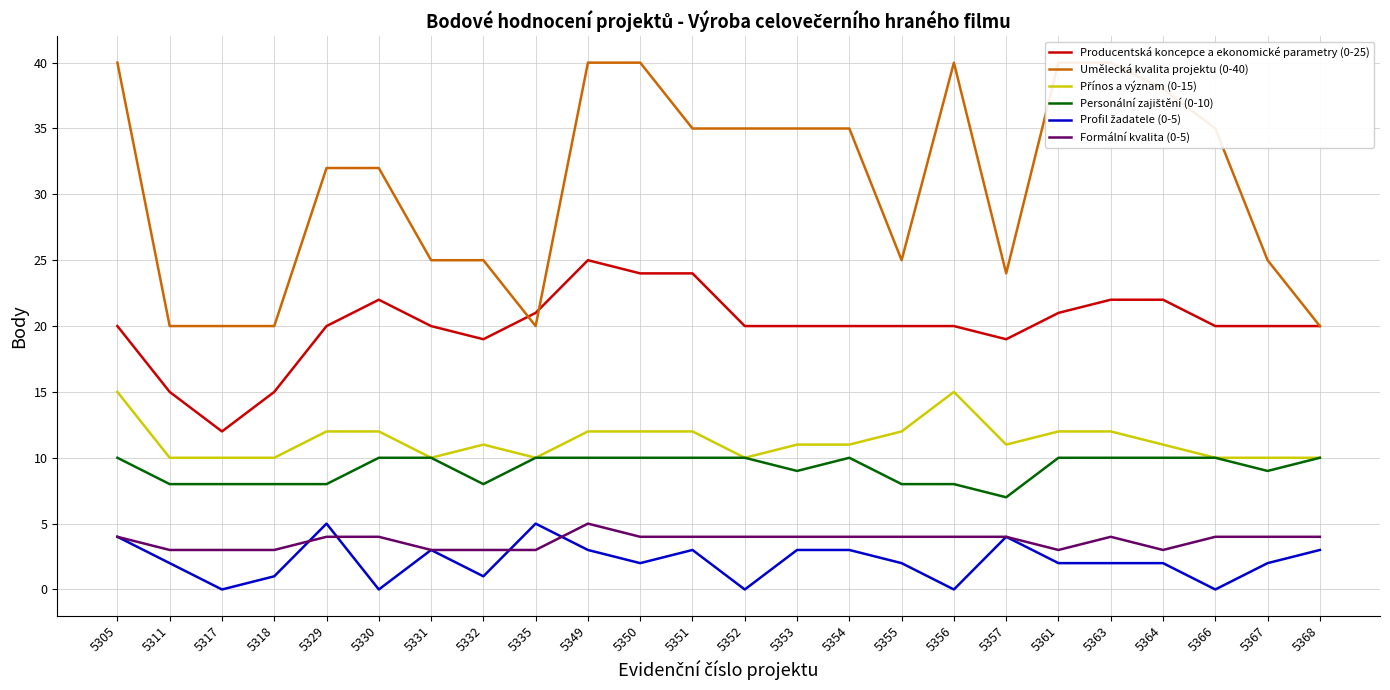

What is the approximate value of Umělecká kvalita projektu (0-40) at 5364?

38